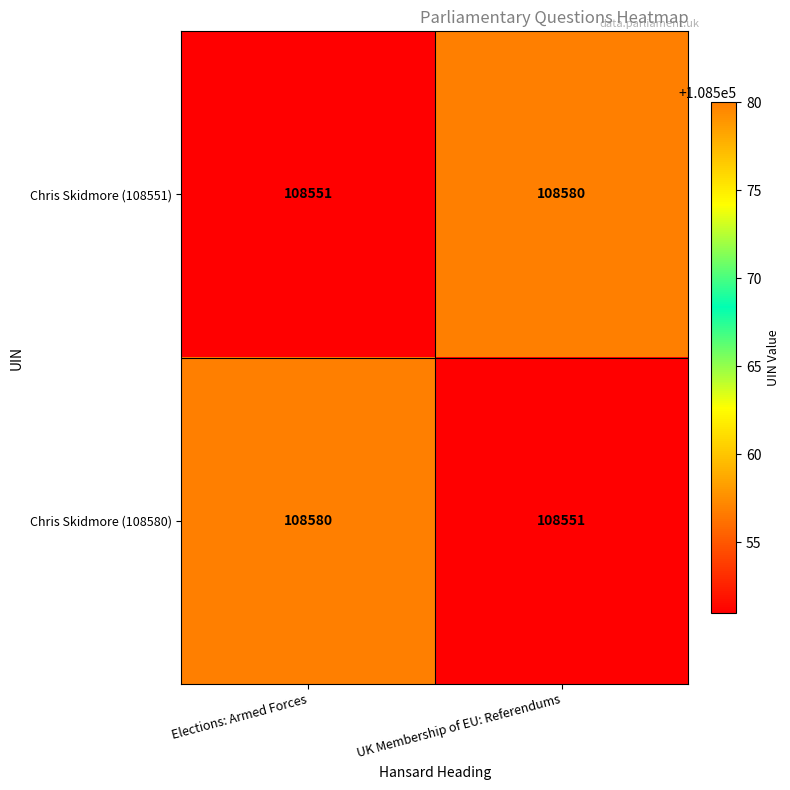

What is the greatest value displayed?

108580